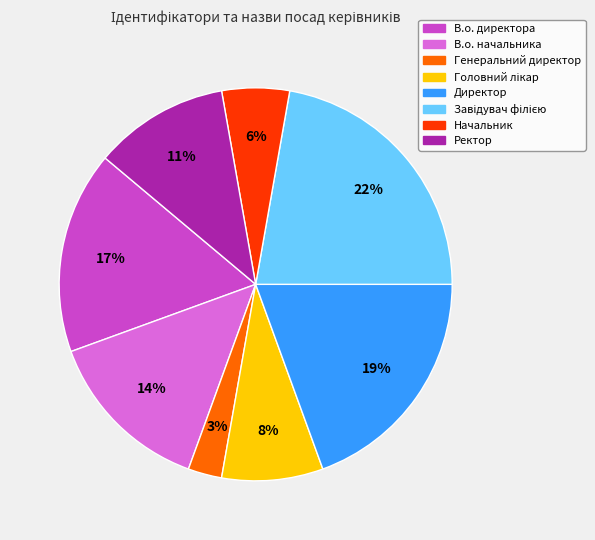

Which has a higher value, Директор or В.о. начальника?

Директор